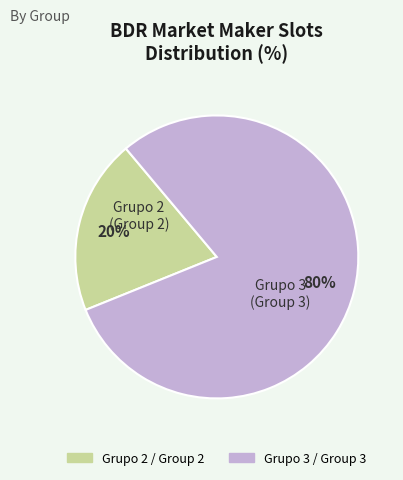

Does any single category account for the majority?

Yes